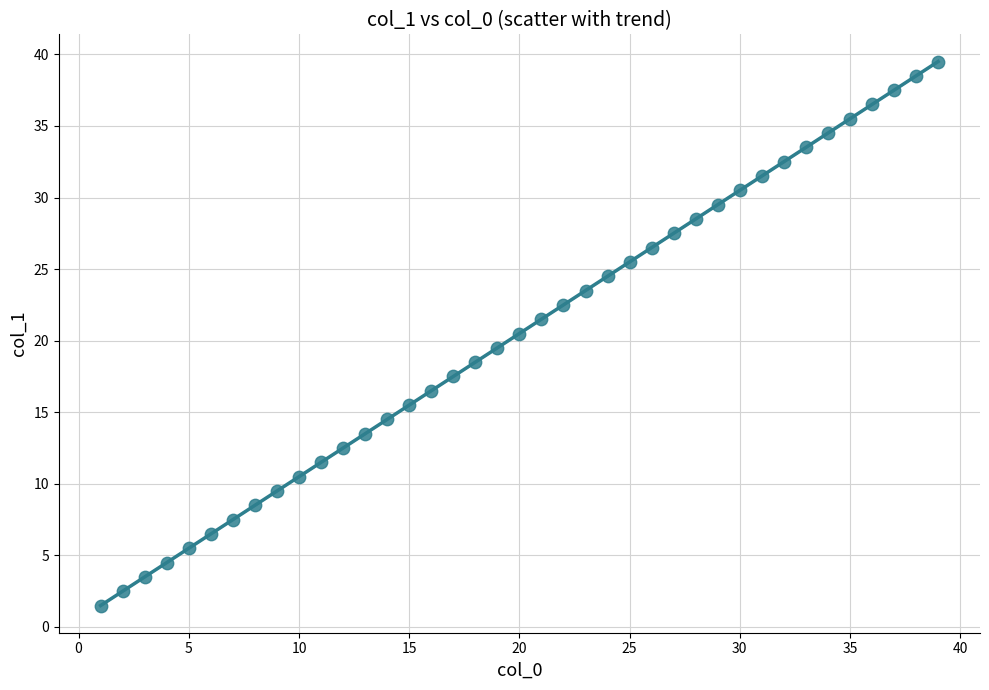

What is the range of Y values (max minus min)?

38.0